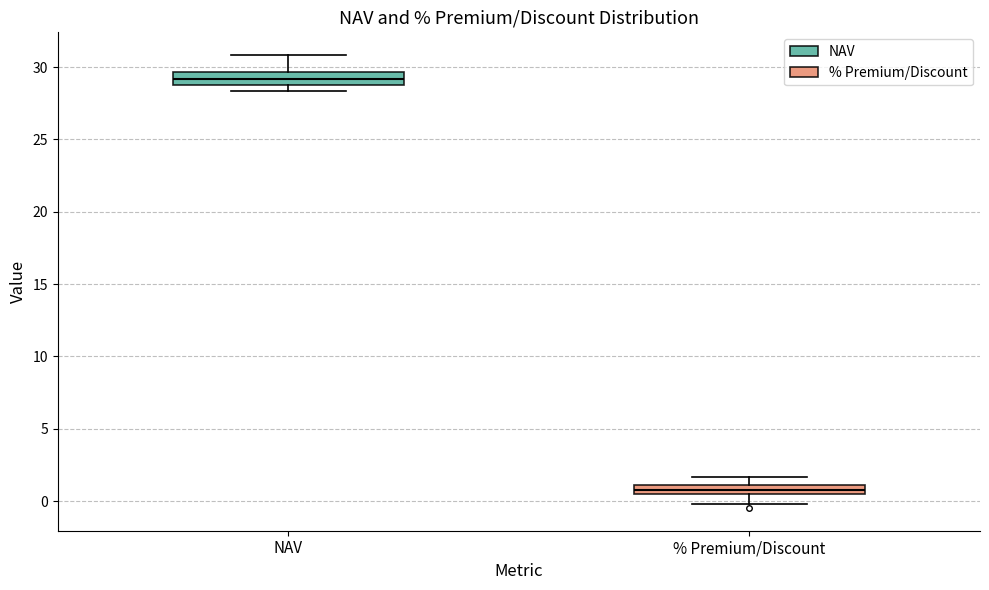

Where does the upper whisker of the box for % Premium/Discount end on the y-axis? The values are not printed on the chart, so give them approximately, as read against the axis.

1.5